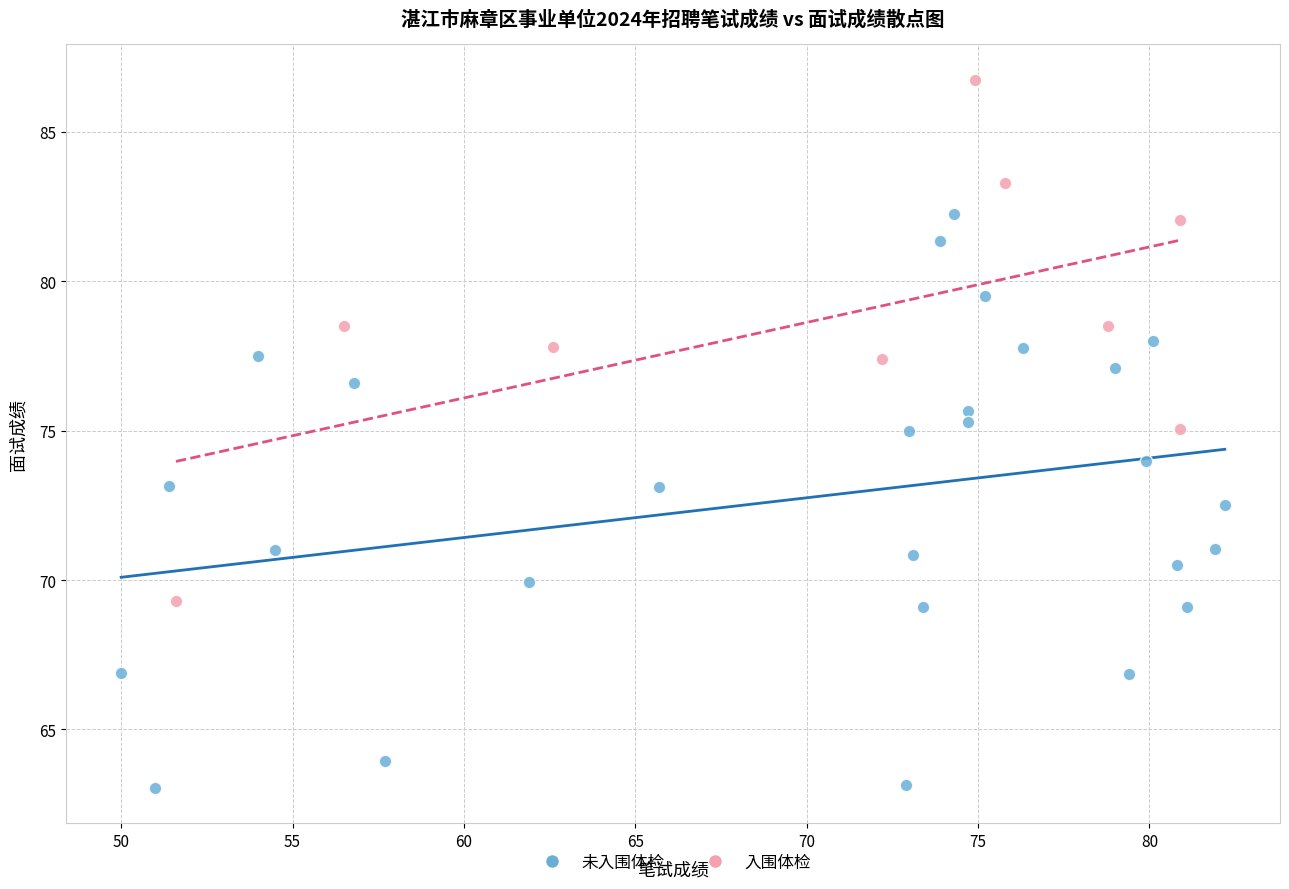

Which series reaches the maximum Y coordinate?

入围体检